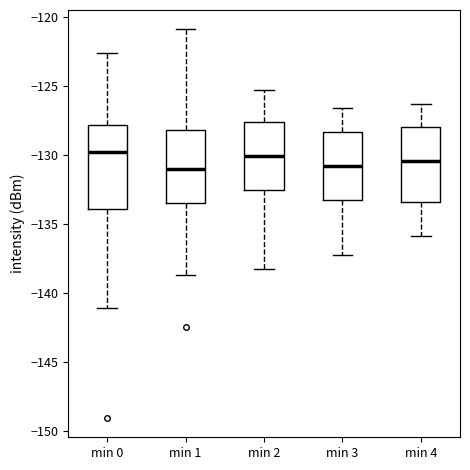

Reading left to right, transcribe this box plot: for each box, give where its median line is, the range the box spans, and where its two whiskers end, as read against the y-axis. The values are not printed on the chart, so give them approximately, as read against the axis.

min 0: median -130.0, box -134.0 to -128.0, whiskers -141.0 to -122.5
min 1: median -131.0, box -133.5 to -128.0, whiskers -138.5 to -121.0
min 2: median -130.0, box -132.5 to -127.5, whiskers -138.5 to -125.5
min 3: median -131.0, box -133.5 to -128.5, whiskers -137.5 to -126.5
min 4: median -130.5, box -133.5 to -128.0, whiskers -136.0 to -126.5